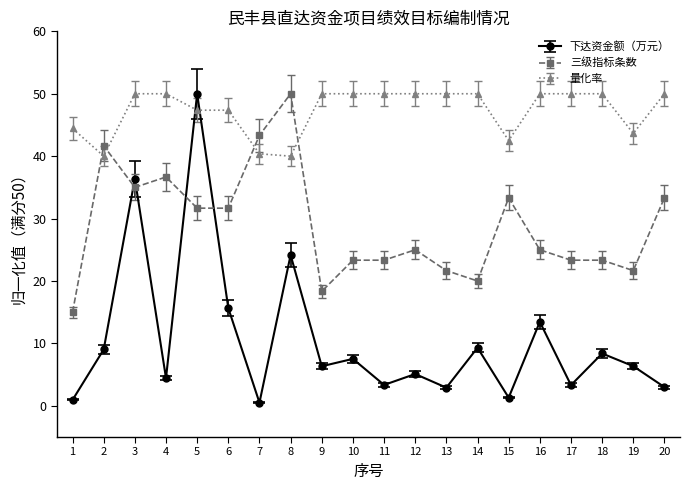

List the series in order of their overall mean, highest first.

量化率, 三级指标条数, 下达资金额（万元）